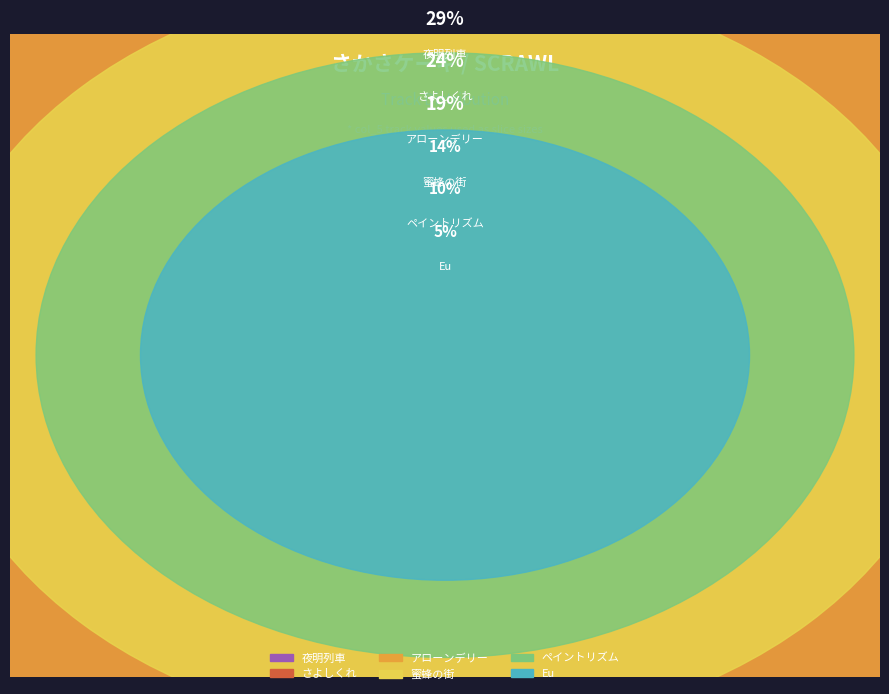

Which category has the smallest portion of the pie?

Eu